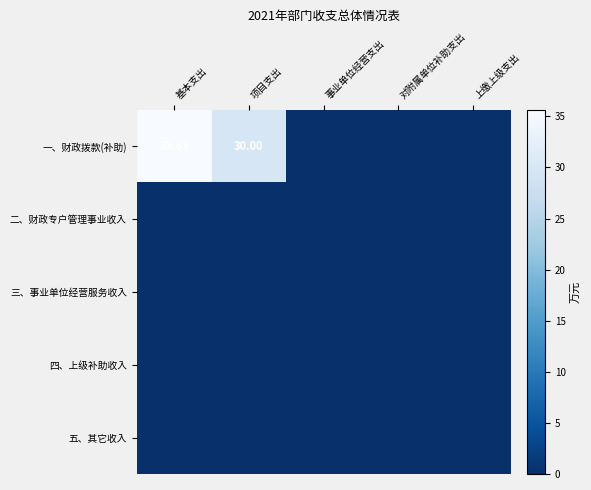

True or false: 二、财政专户管理事业收入 has a value of 0.0 at 事业单位经营支出.

True